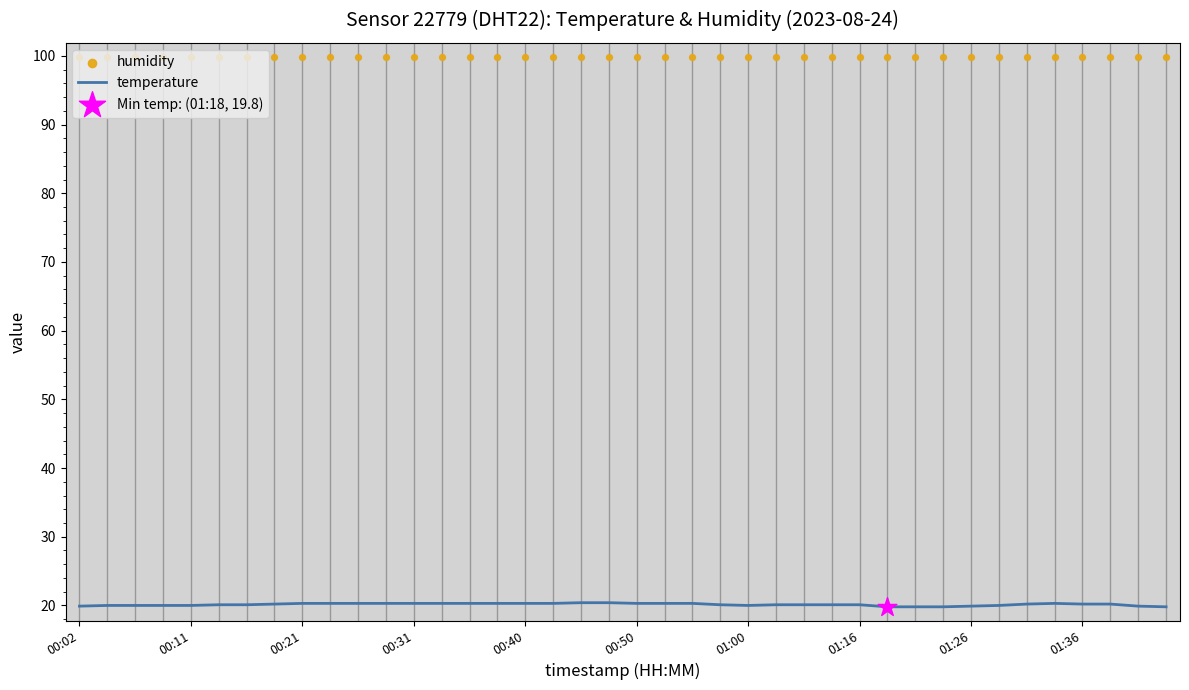

What are all the series names shown in the legend?

temperature, humidity